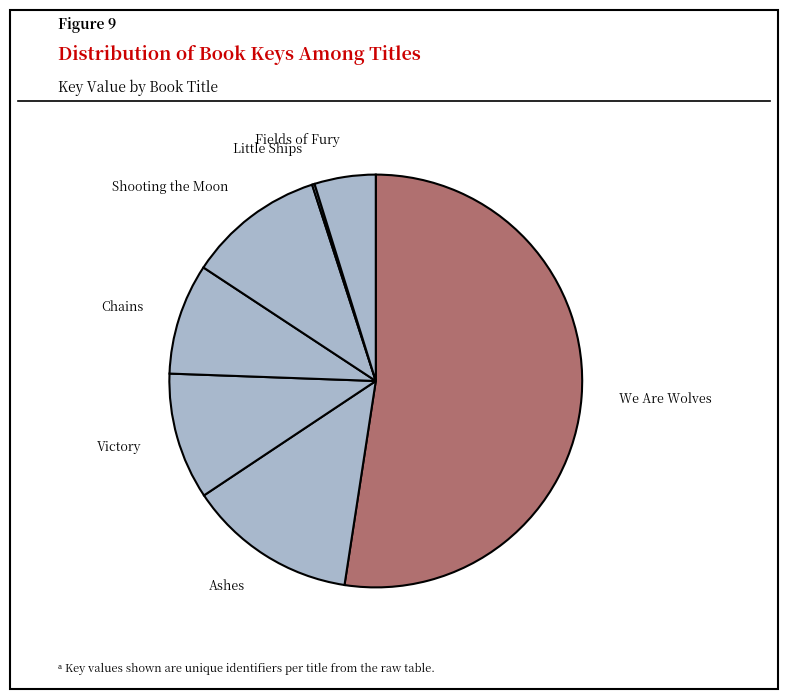

Which has a higher value, Fields of Fury or Victory?

Victory